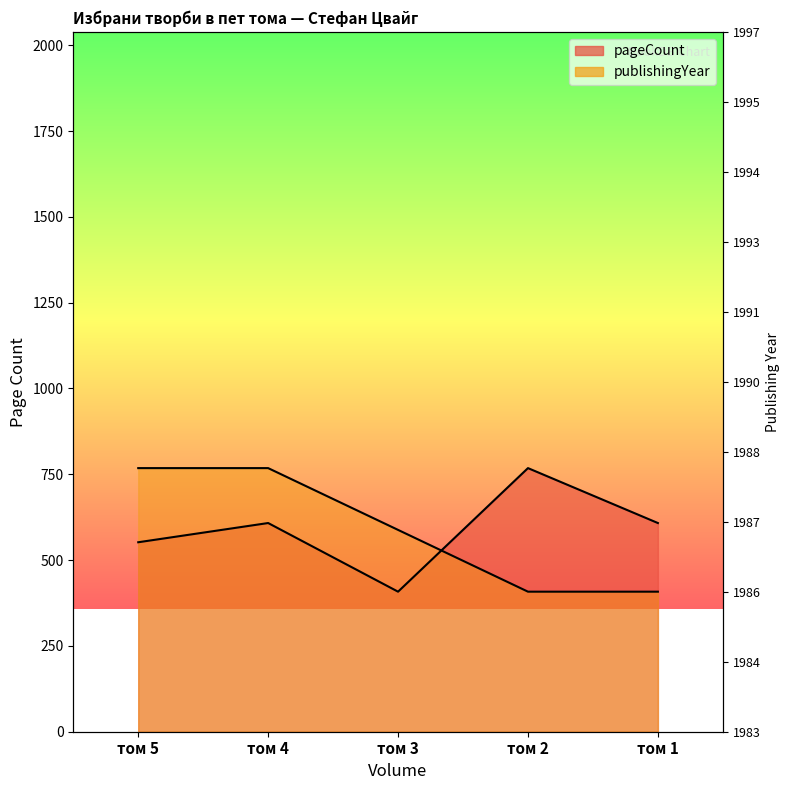

How many data points does each series have?

5